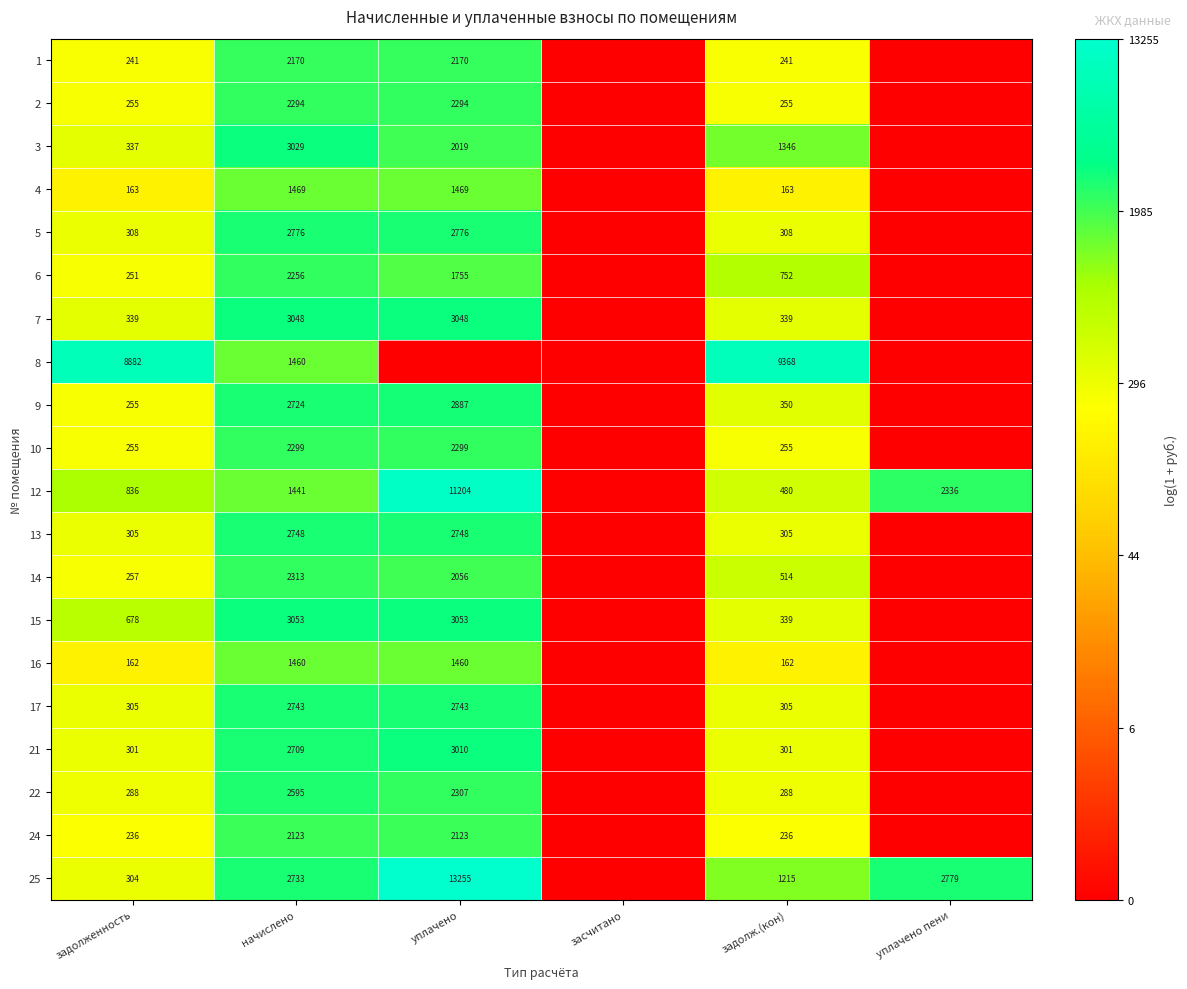

What is the total value across all series at начислено?

47443